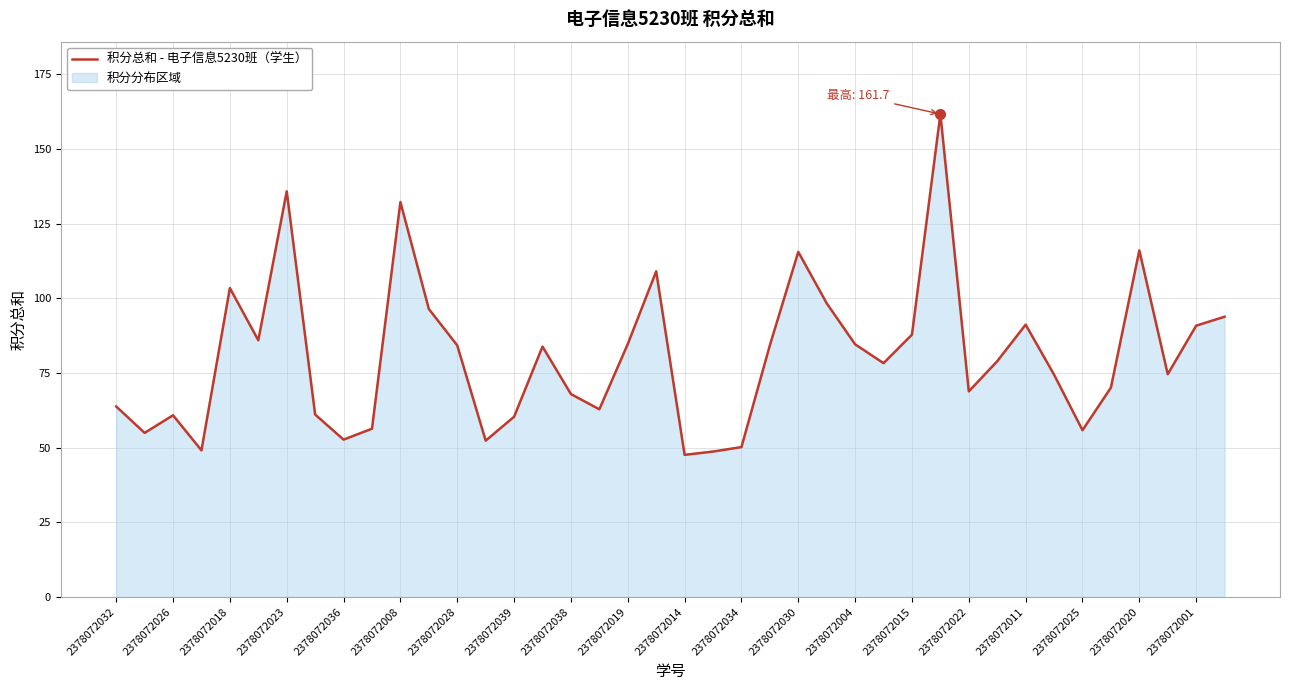

What is the sum of the values at 2378072001 and 2378072025?

146.7